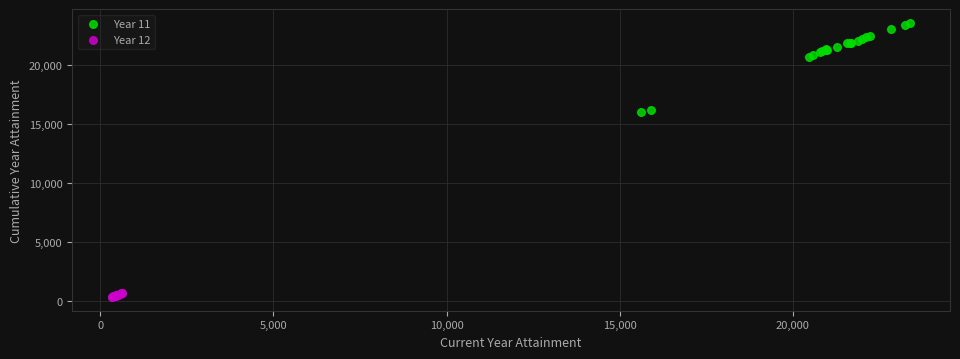

Which series contains the lowest Y value?

Year 12